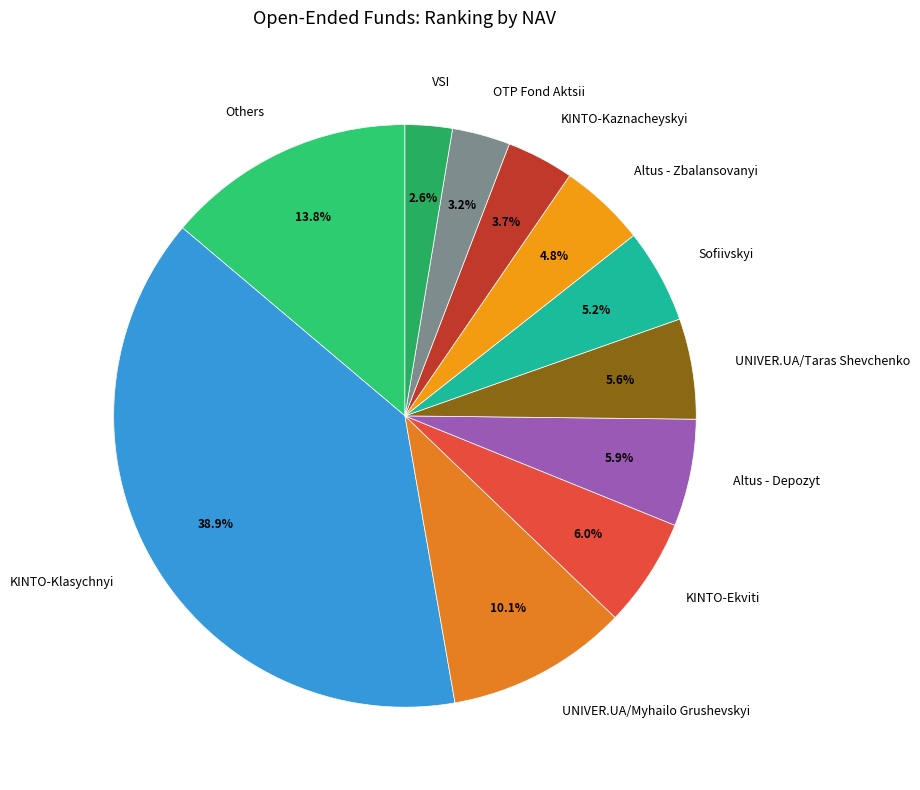

Do KINTO-Ekviti and Others together represent more than half of the pie?

No